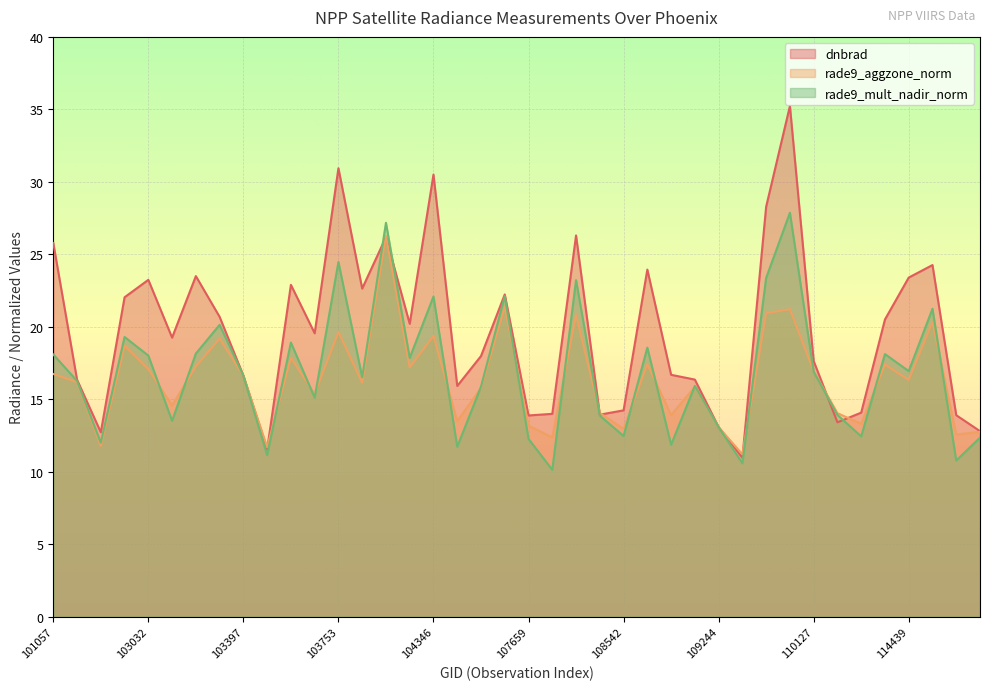

Between 107832 and 103279, which is larger?

103279